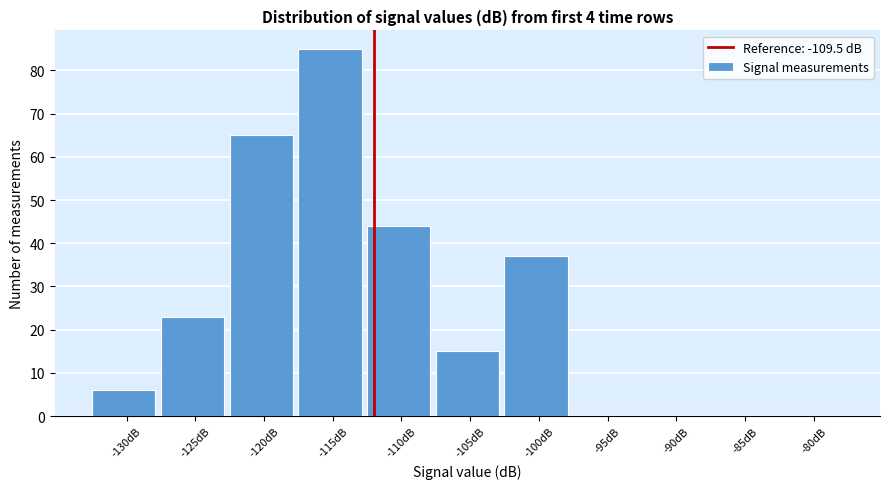

Reading left to right, what are all the values shown in this chart?

-130dB=6	-125dB=23	-120dB=65	-115dB=85	-110dB=44	-105dB=15	-100dB=37	-95dB=0	-90dB=0	-85dB=0	-80dB=0